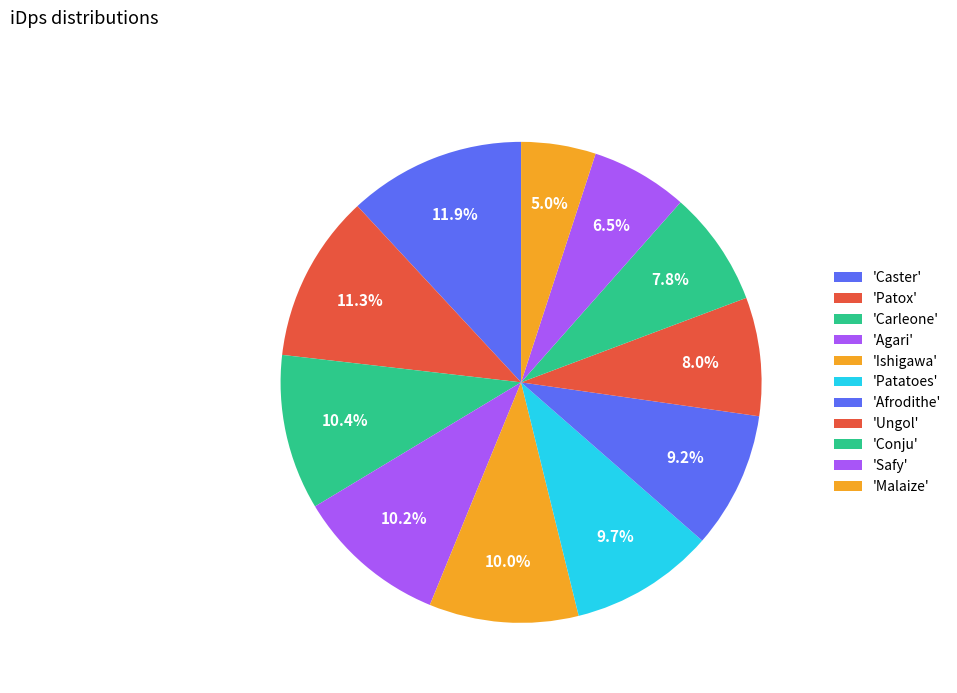

To the nearest percent, what is the average slice percentage?

9%